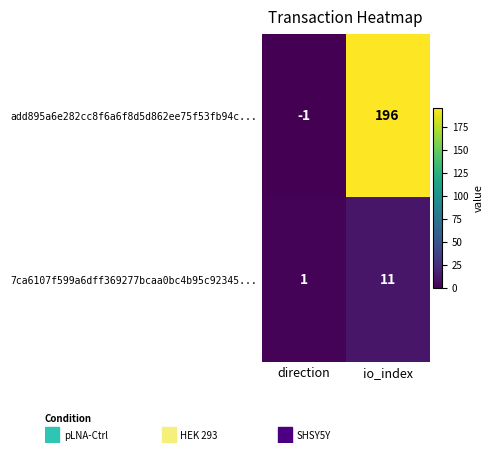

Which series has the largest total across all categories?

add895a6e282cc8f6a6f8d5d862ee75f53fb94c...